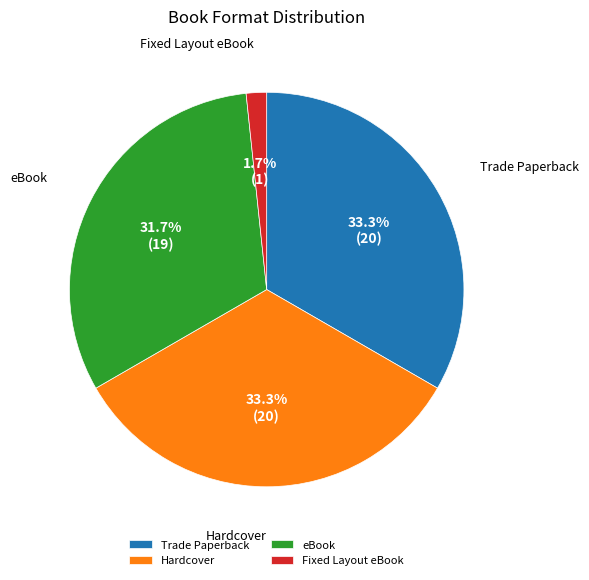

Which slice is the smallest?

Fixed Layout eBook